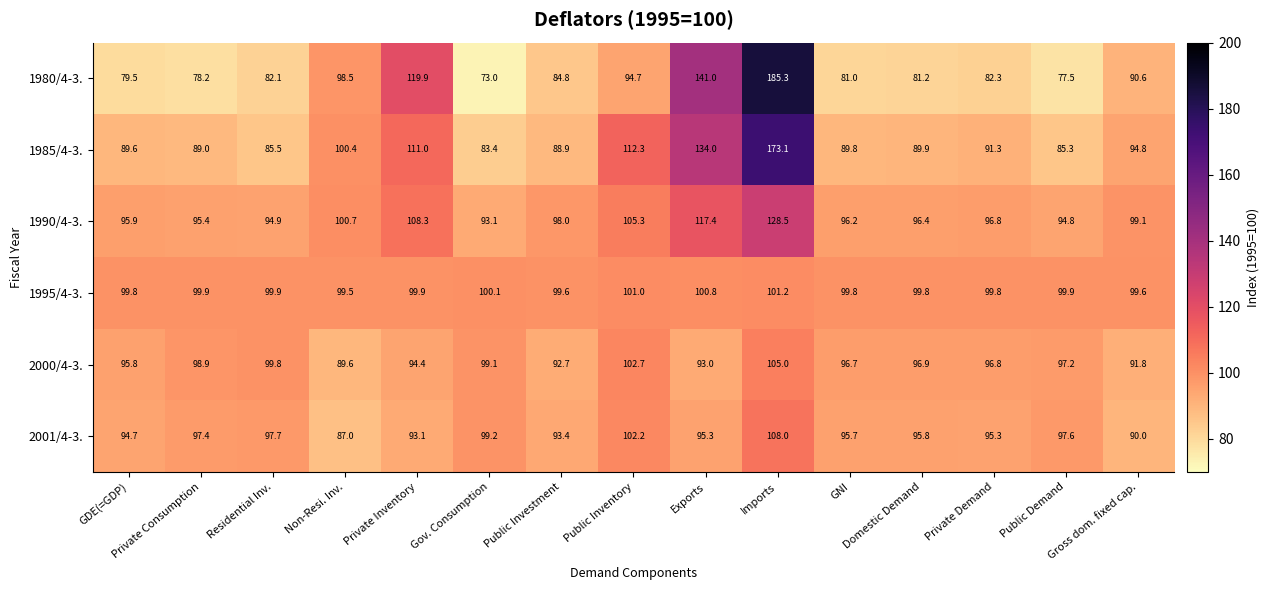

What is the smallest value displayed?

73.0